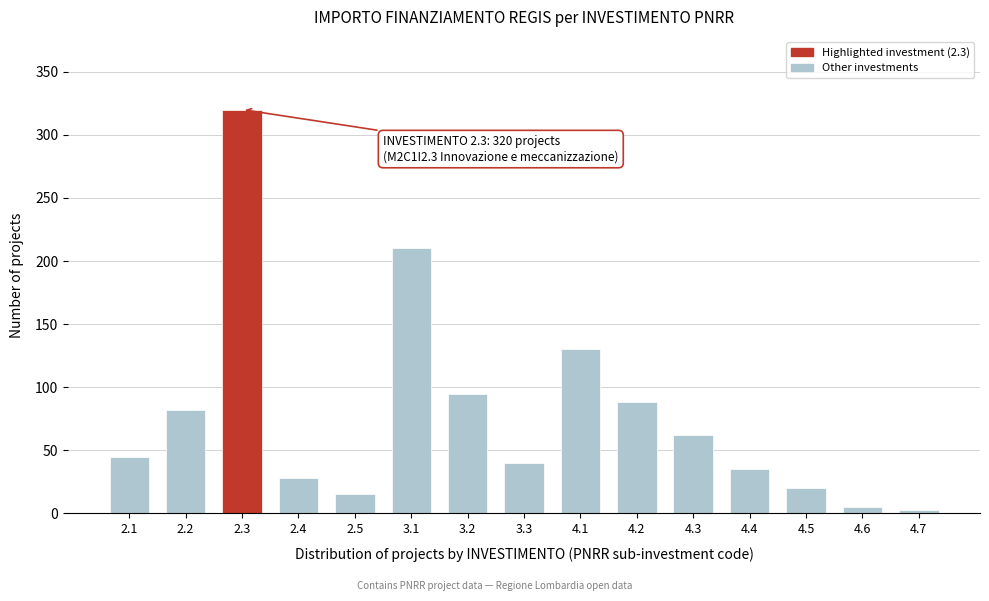

Reading left to right, list all the values displayed in this chart.

2.1=45	2.2=82	2.3=320	2.4=28	2.5=15	3.1=210	3.2=95	3.3=40	4.1=130	4.2=88	4.3=62	4.4=35	4.5=20	4.6=5	4.7=3